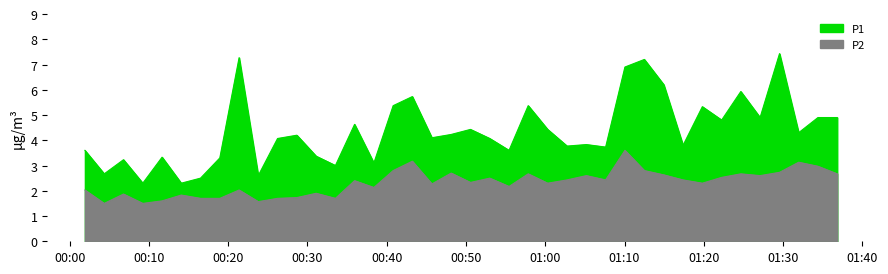

What is the total value across all series at 00:20?

5.1